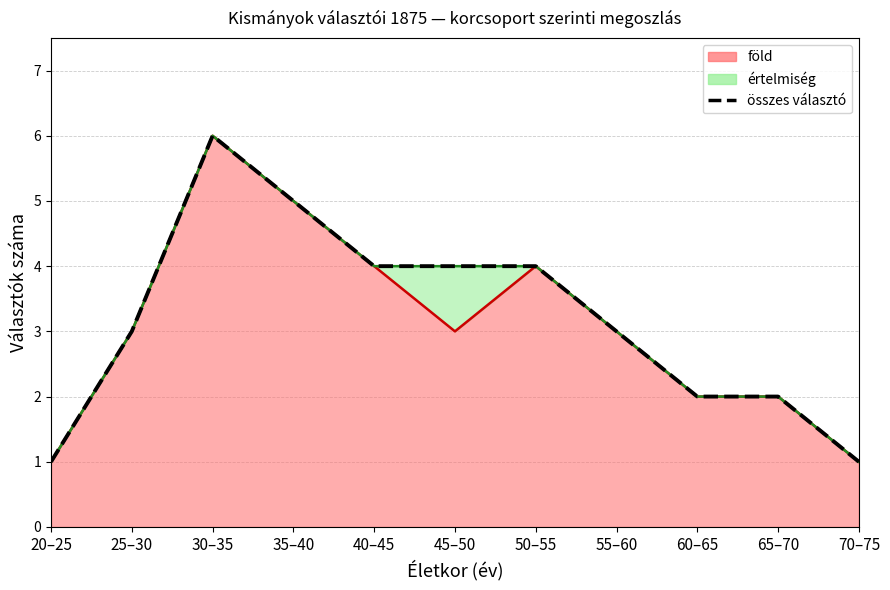

At which label does the data first exceed 3?

30–35